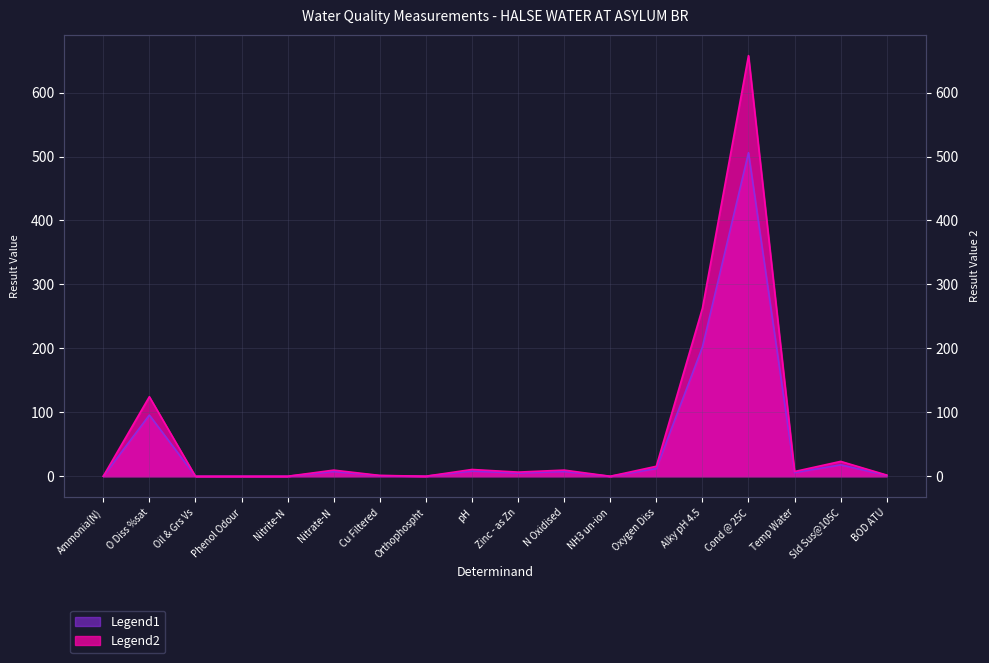

The Legend1 series shows 8.1 at Zinc - as Zn. True or false?

False